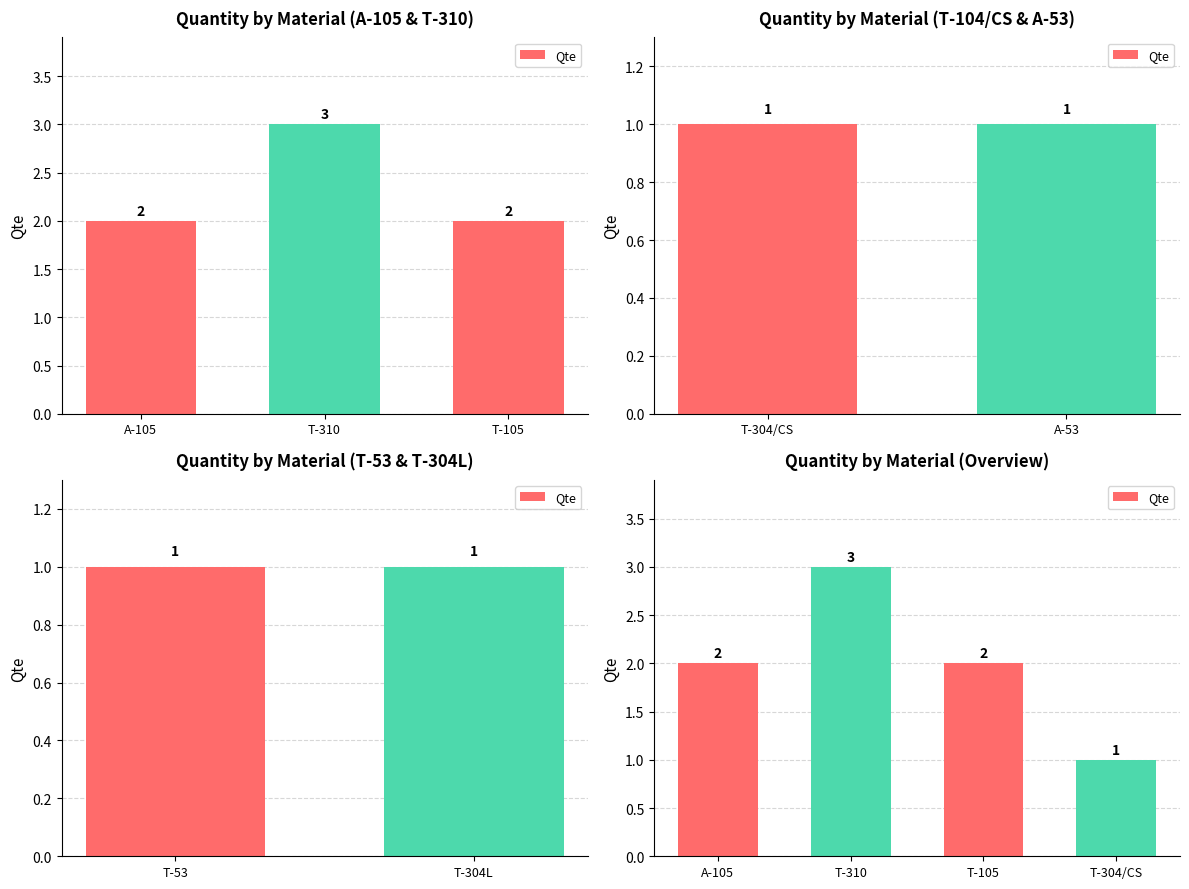

The value at T-304/CS is 1. True or false?

True